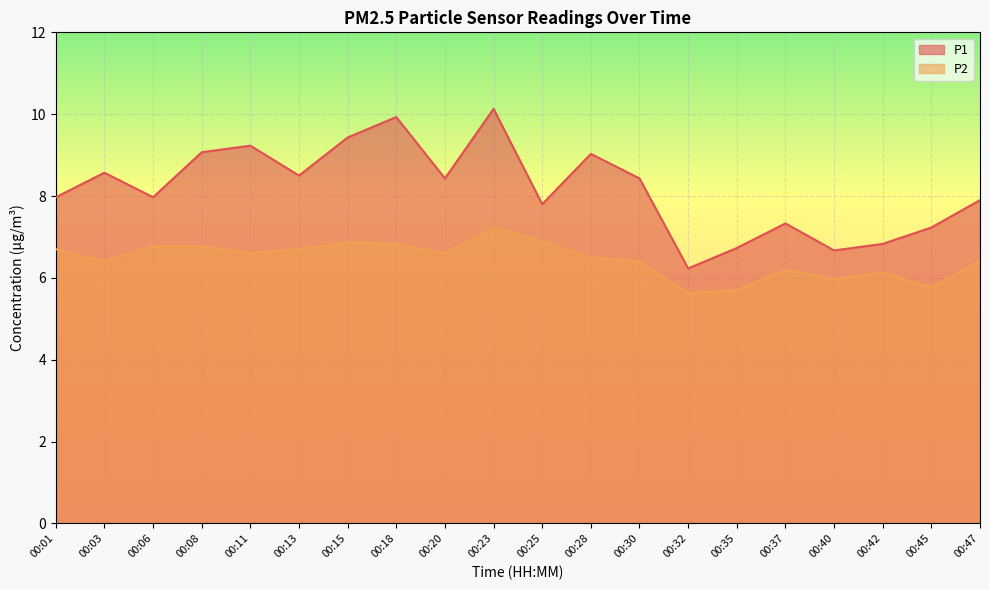

True or false: P1 and P2 cross at least once.

False